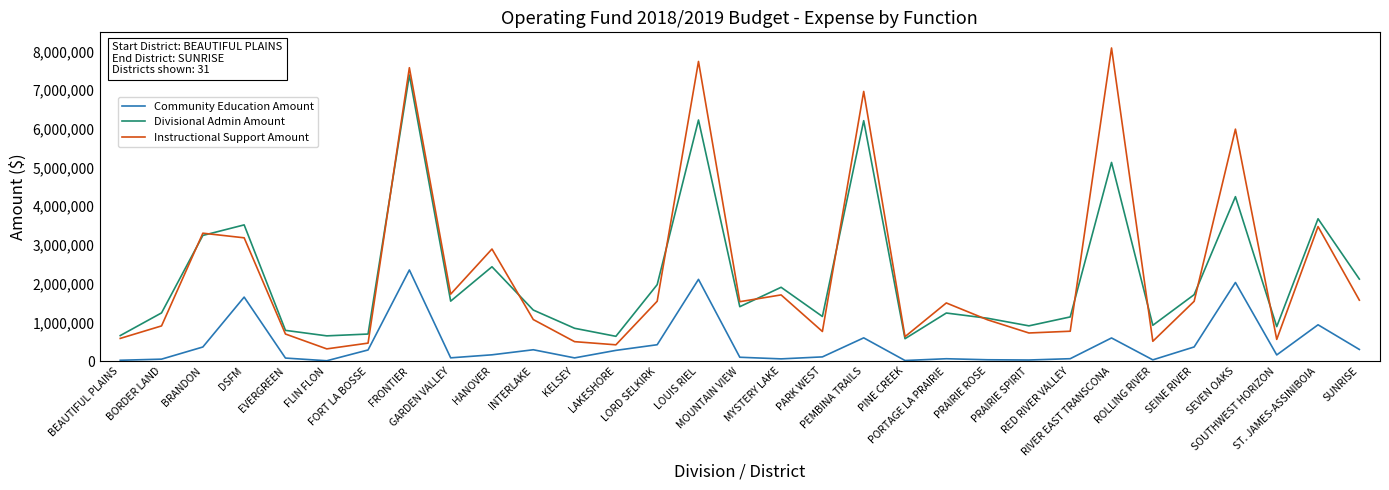

Rank the series by their maximum value, from lowest to highest.

Community Education Amount, Divisional Admin Amount, Instructional Support Amount